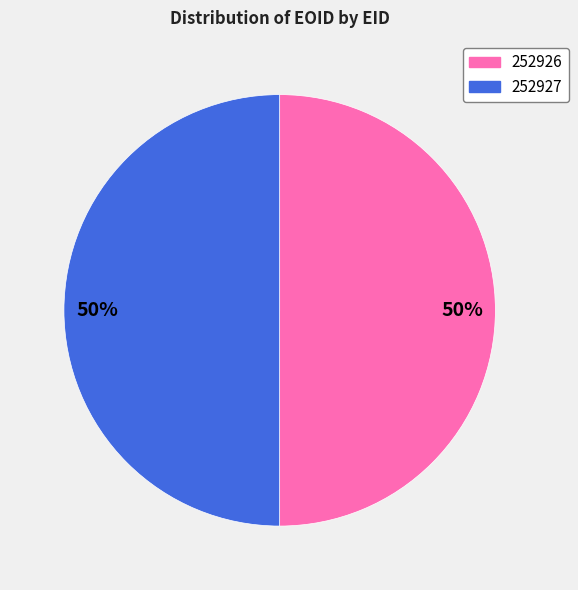

To the nearest percent, what is the average slice percentage?

50%